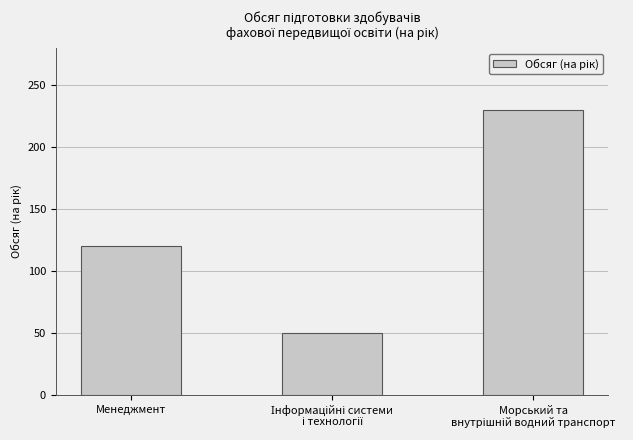

What is the label of the 1st bar from the left?

Менеджмент